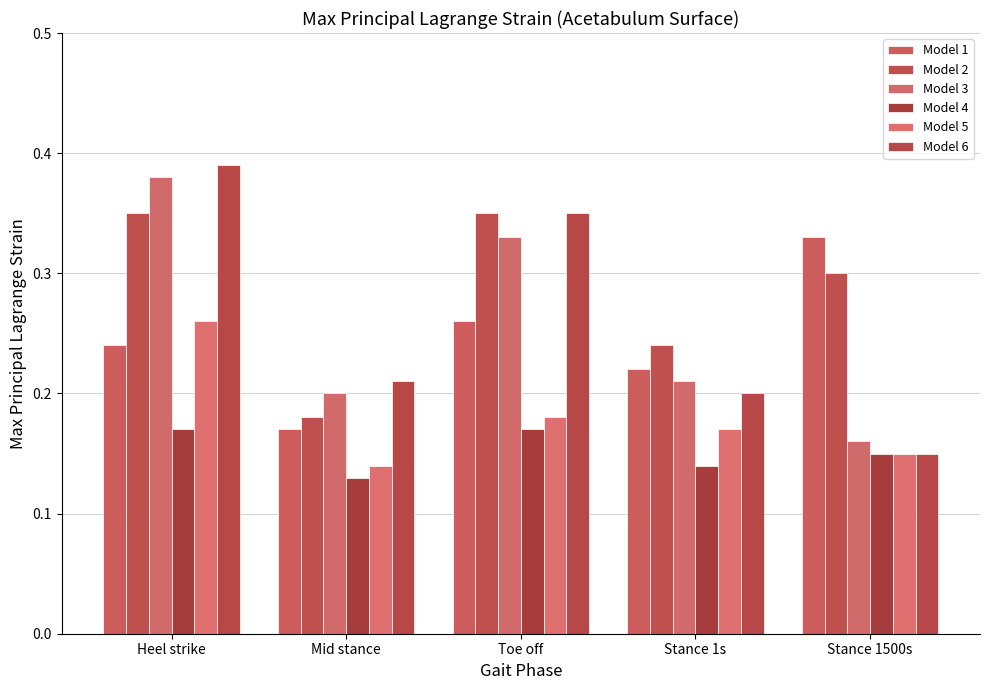

What is the difference between the maximum and minimum values in the Model 5 series?

0.1